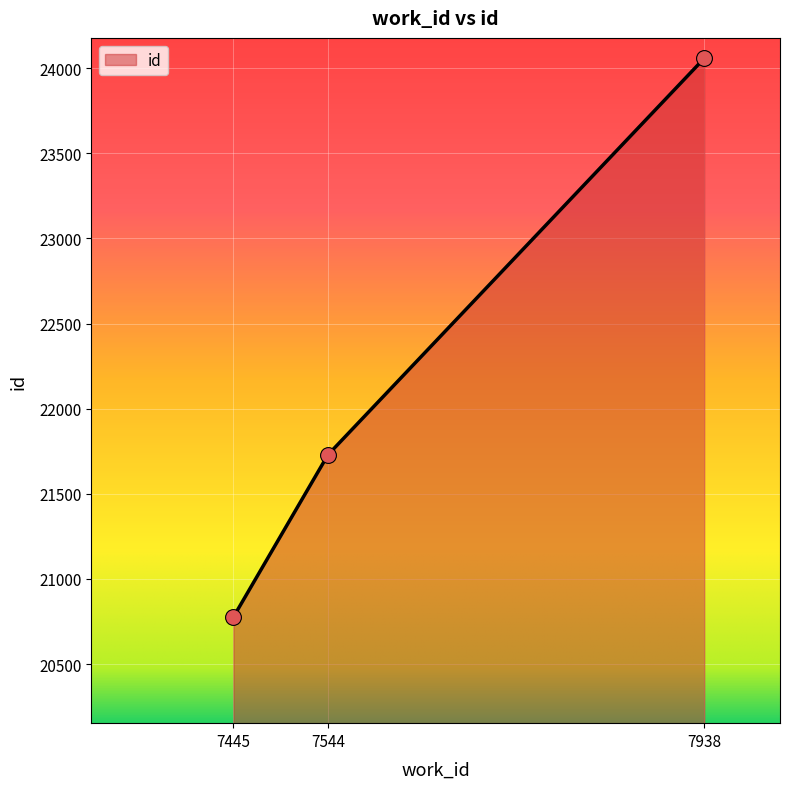

What is the change in value from 7445 to 7544?

+953